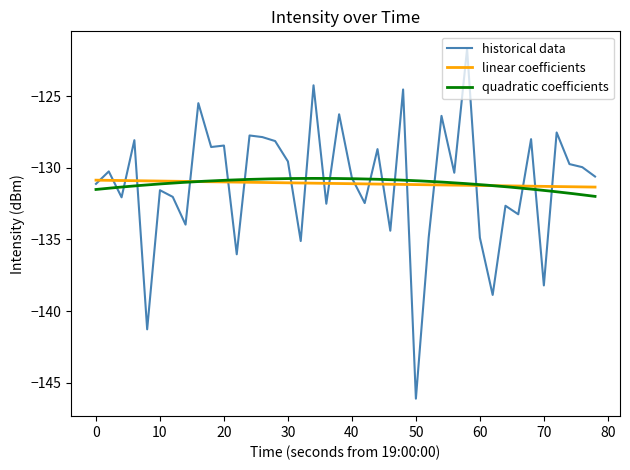

Which category has the lowest value in the historical data series?

50